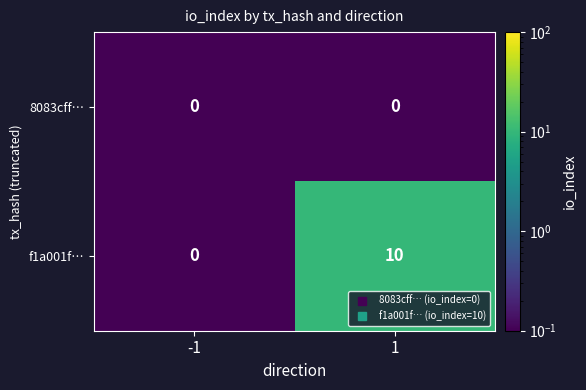

What is the maximum value for f1a001f…?

10